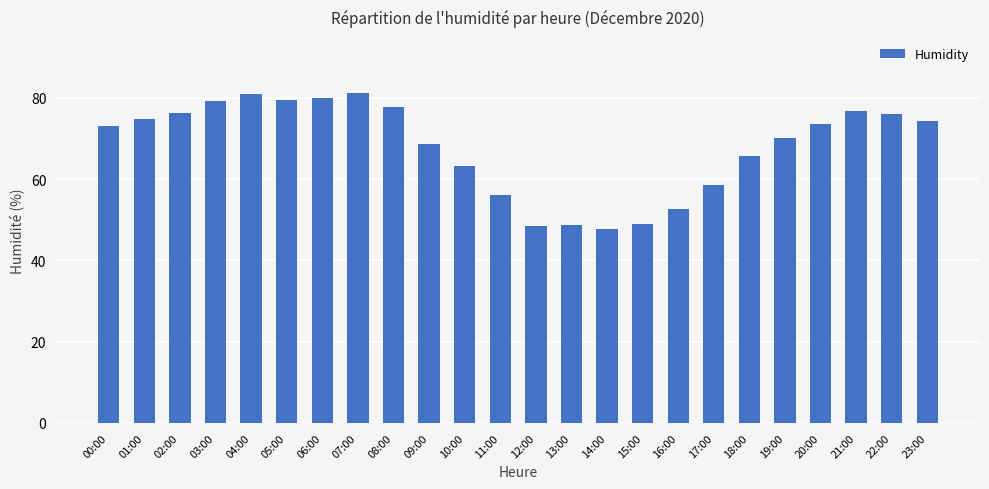

How many data points does each series have?

24